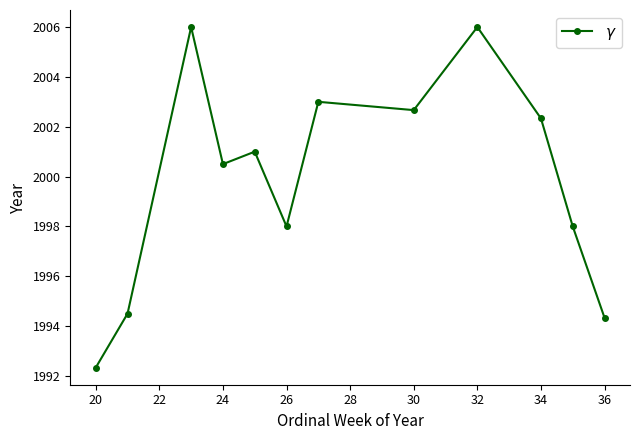

How many lines are shown in the chart?

1